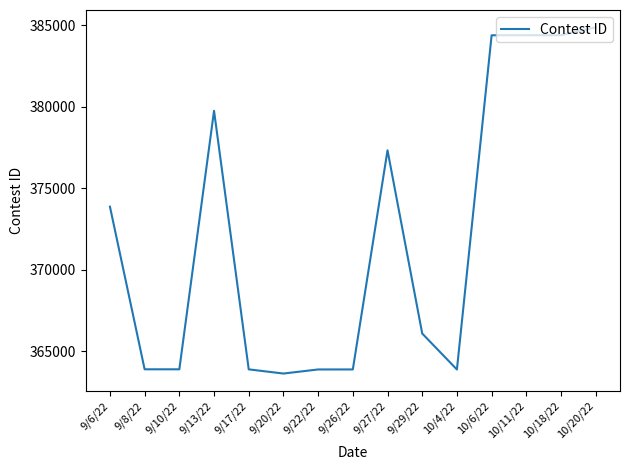

The chart shows a value of 366079 at 9/29/22. True or false?

True